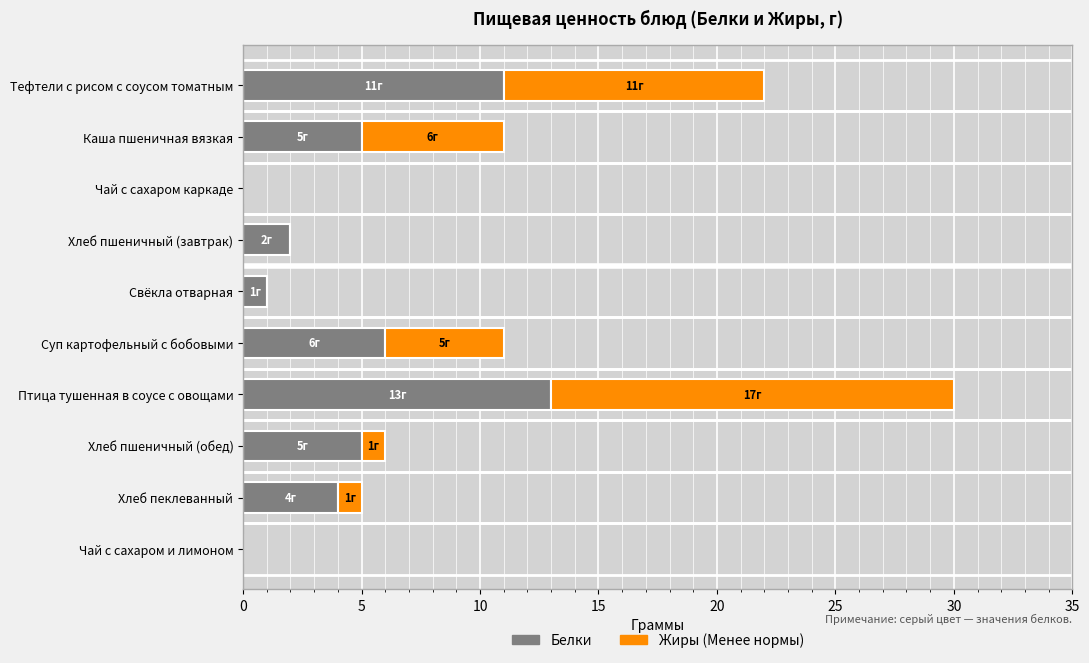

How many data points does each series have?

10